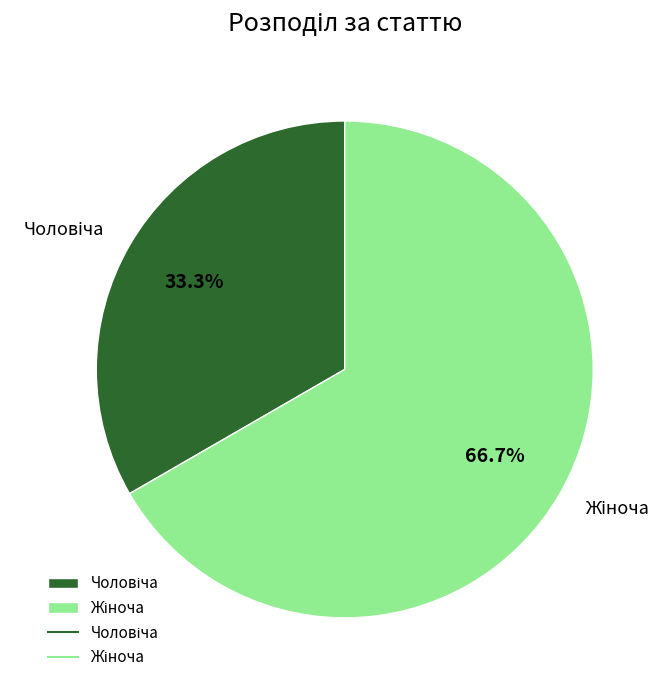

Is there a majority slice in this chart?

Yes